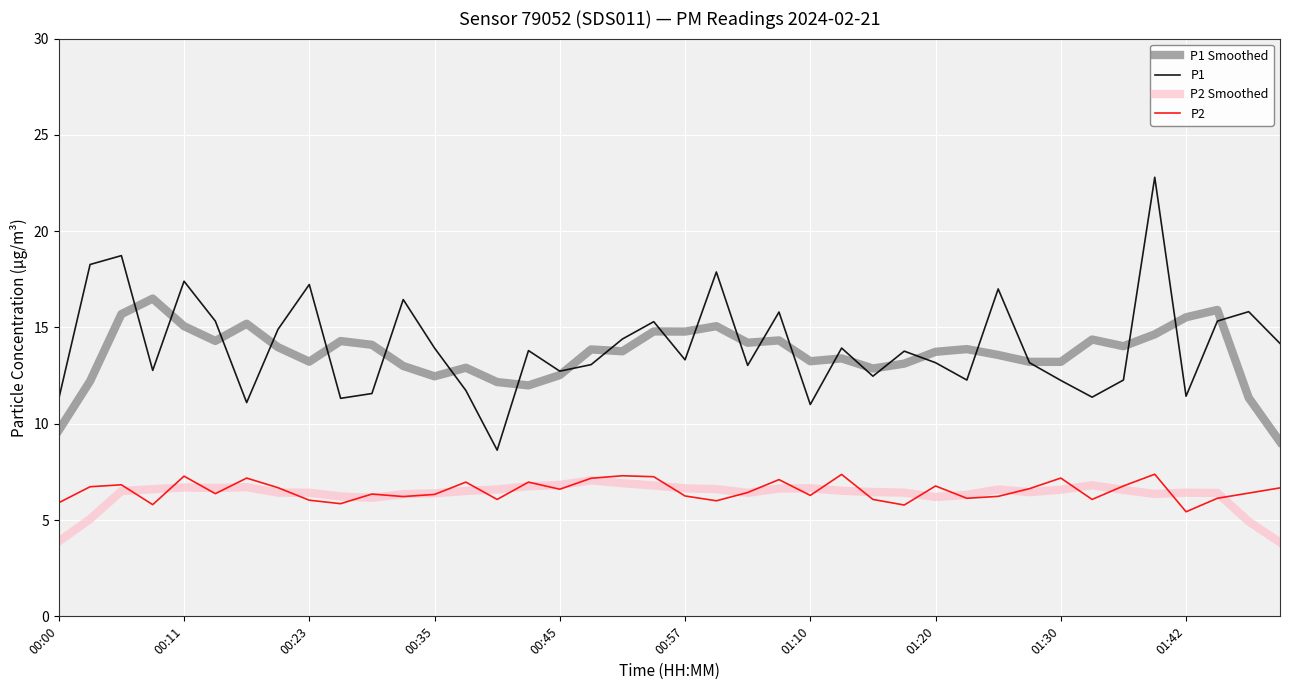

What is the minimum value shown in the chart?

3.8